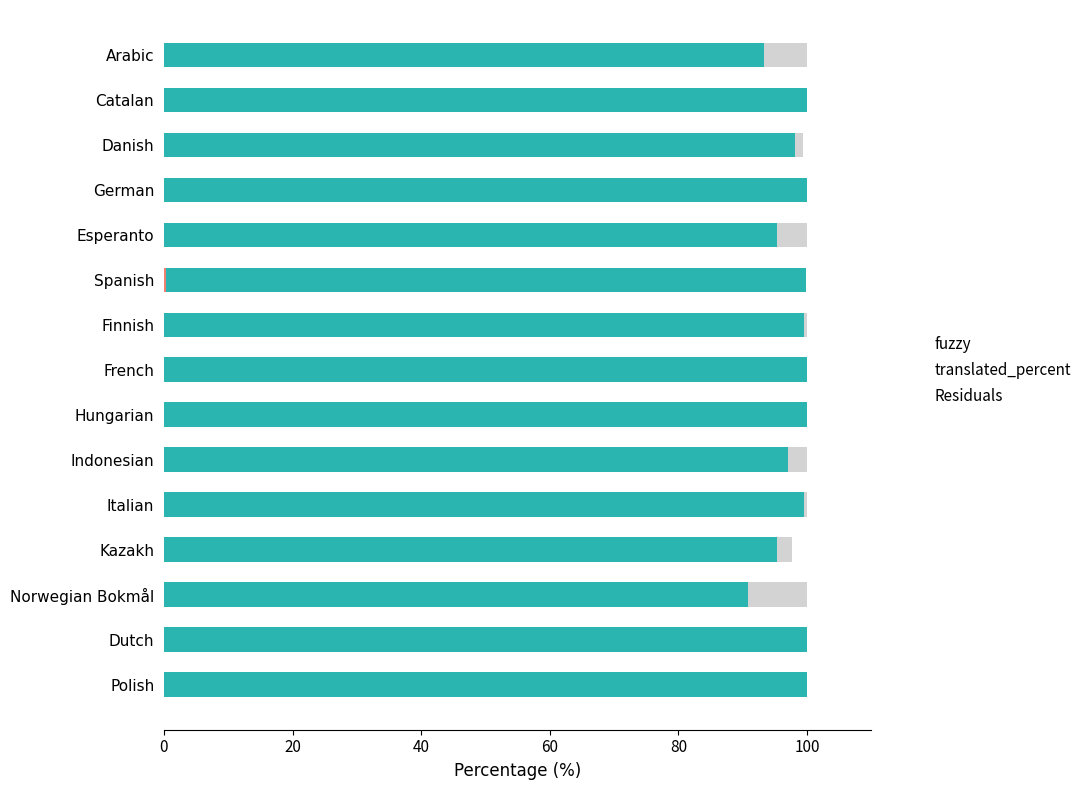

What is the total value across all series at German?

100.0